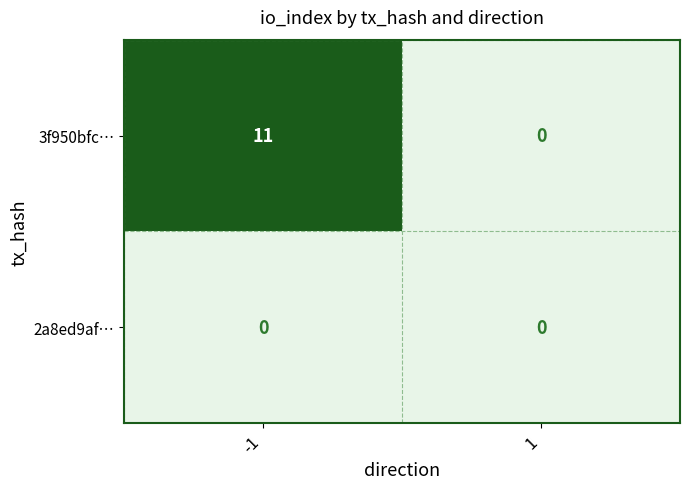

Count the number of categories in the chart.

2